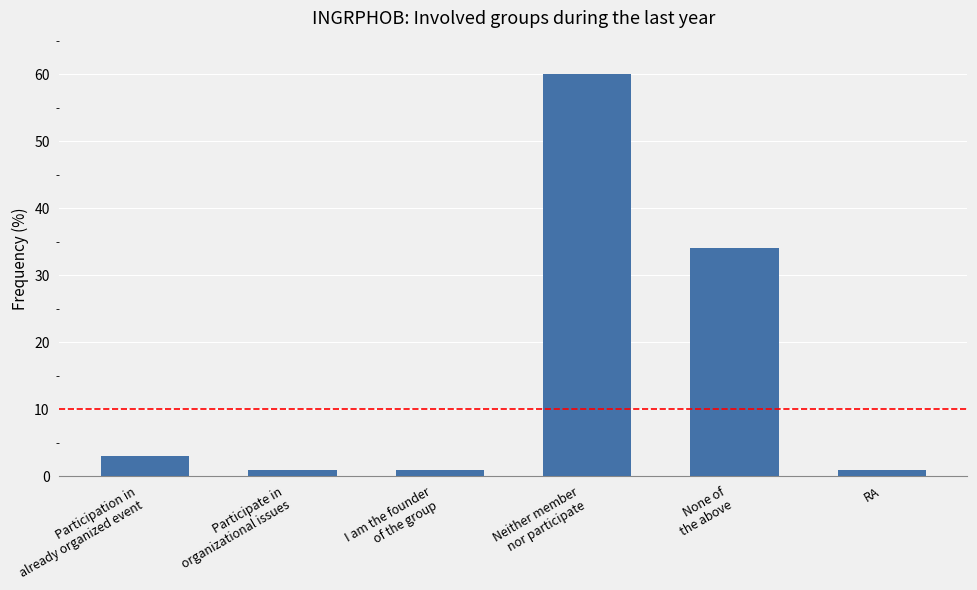

Which category has the highest value across all series?

Neither member
nor participate